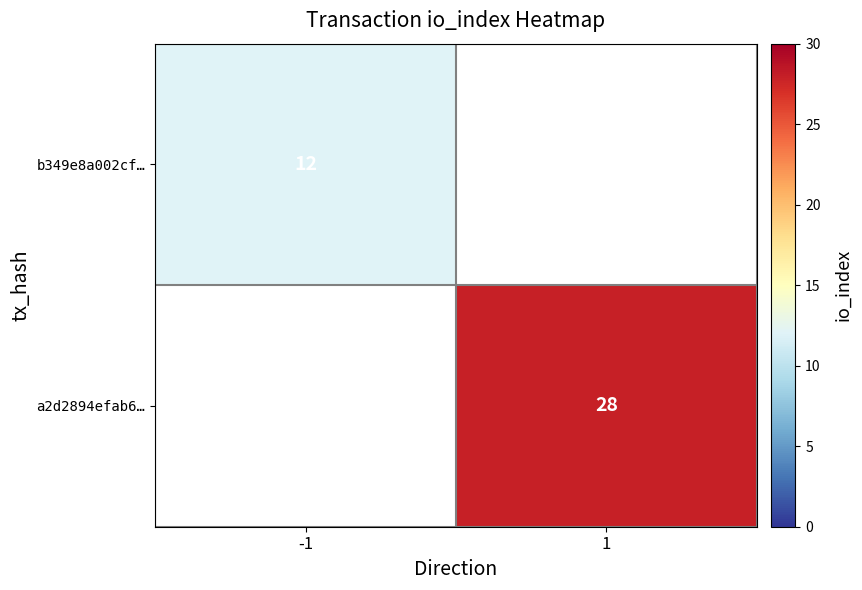

True or false: b349e8a002cf… has a value of 12 at -1.

True